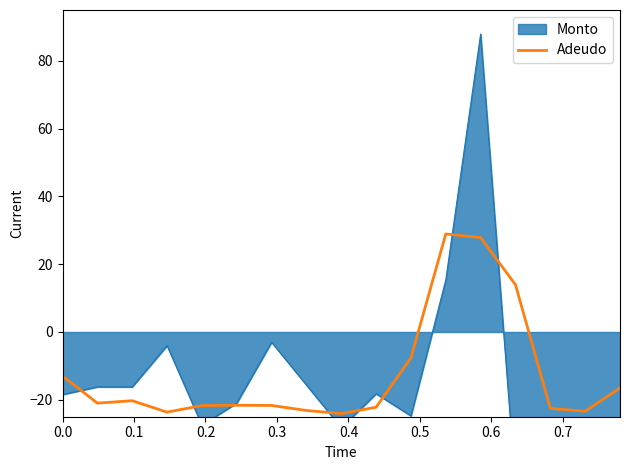

What is the average value?

-12.5